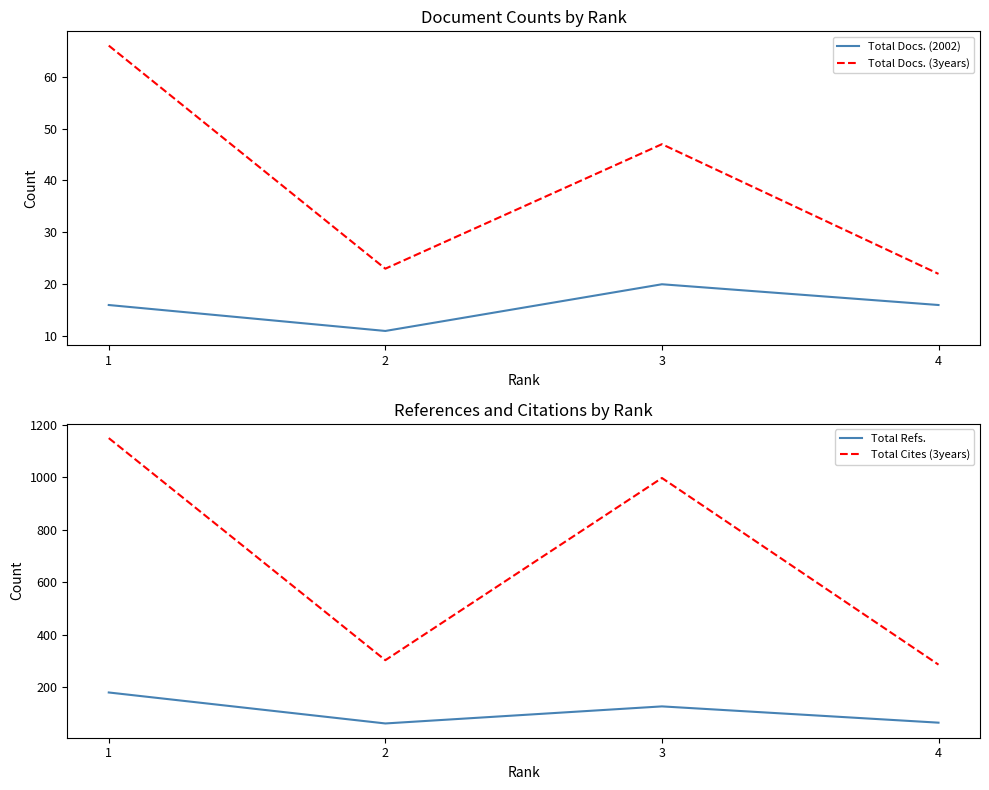

Is this an area chart (filled region under the line)?

No